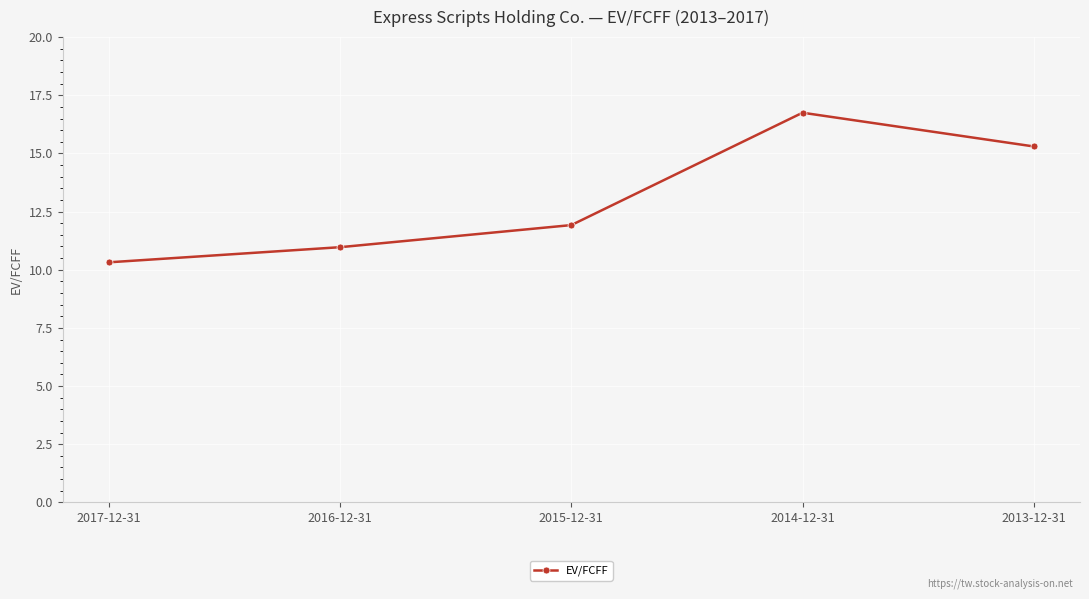

What is the average value?

13.1